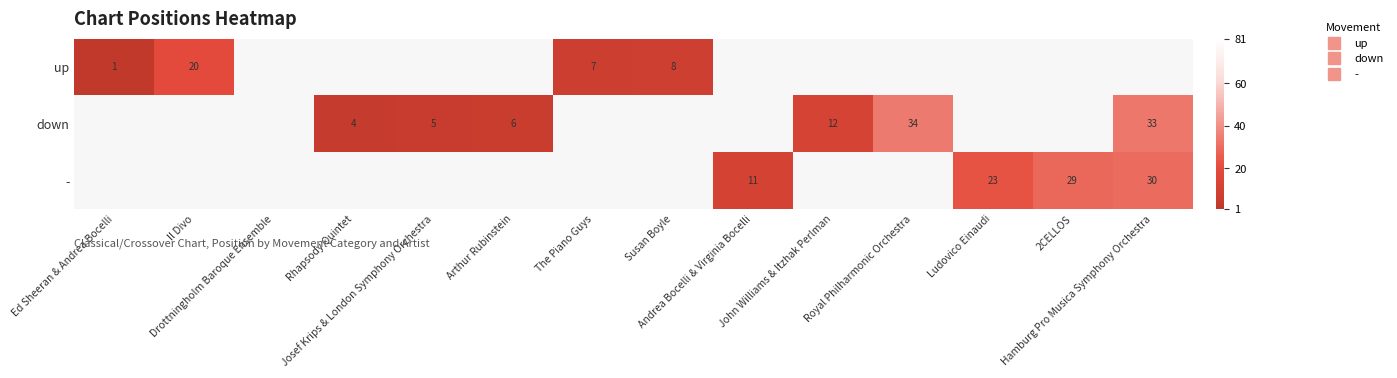

How many positive values does the down series have?

6